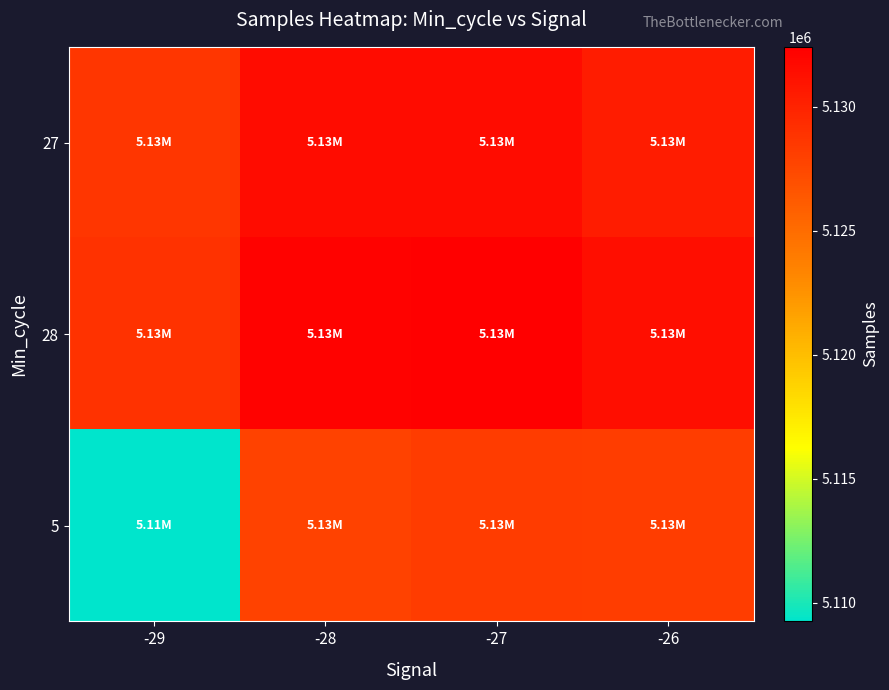

What is the difference between the highest and lowest values at -26?

3185